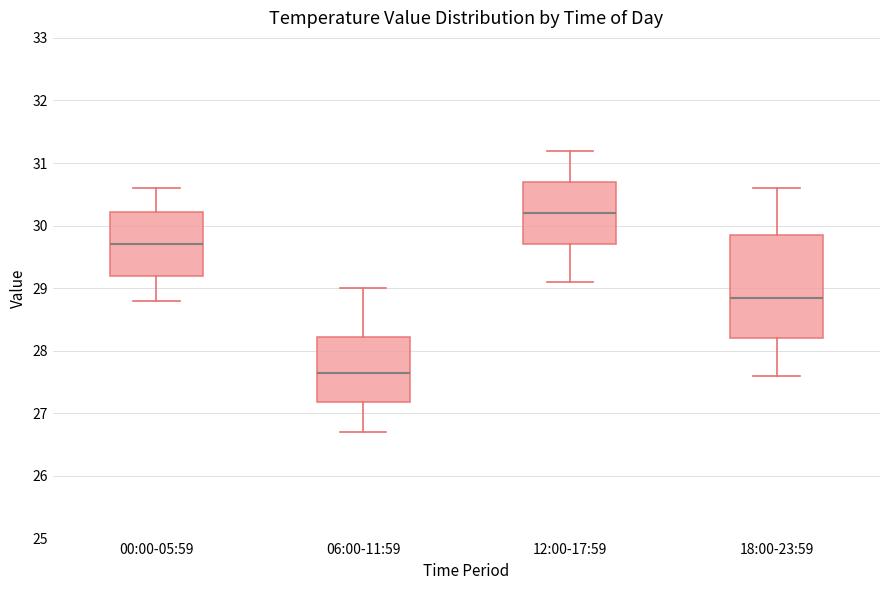

Reading left to right, read every box against the y-axis: the position of its median line, the range the box covers, and the ends of its whiskers. The values are not printed on the chart, so give them approximately, as read against the axis.

00:00-05:59: median 29.7, box 29.2 to 30.2, whiskers 28.8 to 30.6
06:00-11:59: median 27.7, box 27.2 to 28.2, whiskers 26.7 to 29.0
12:00-17:59: median 30.2, box 29.7 to 30.7, whiskers 29.1 to 31.2
18:00-23:59: median 28.9, box 28.2 to 29.9, whiskers 27.6 to 30.6